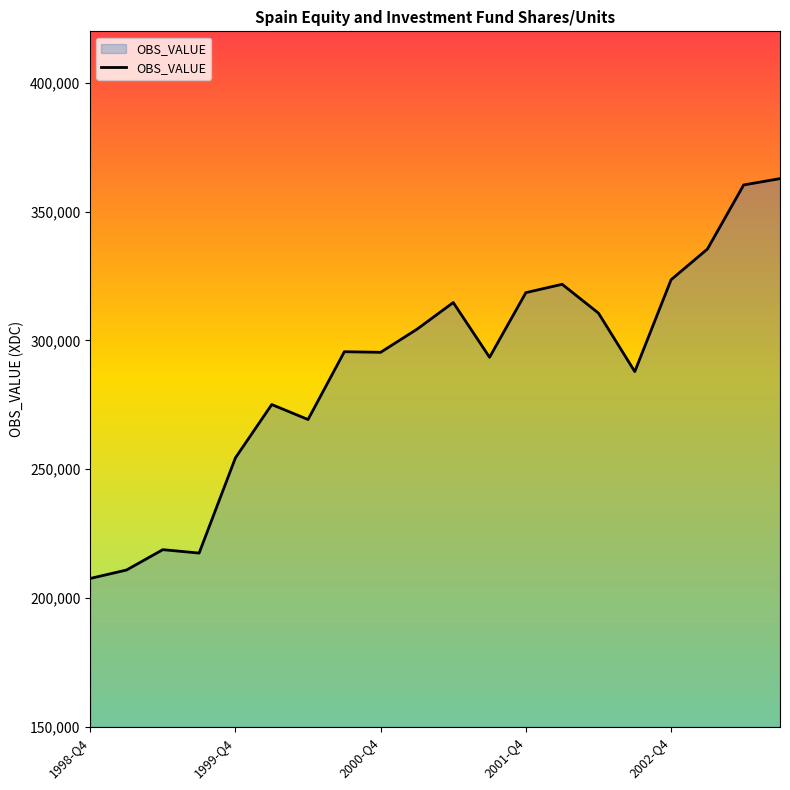

How many series are shown in this chart?

1